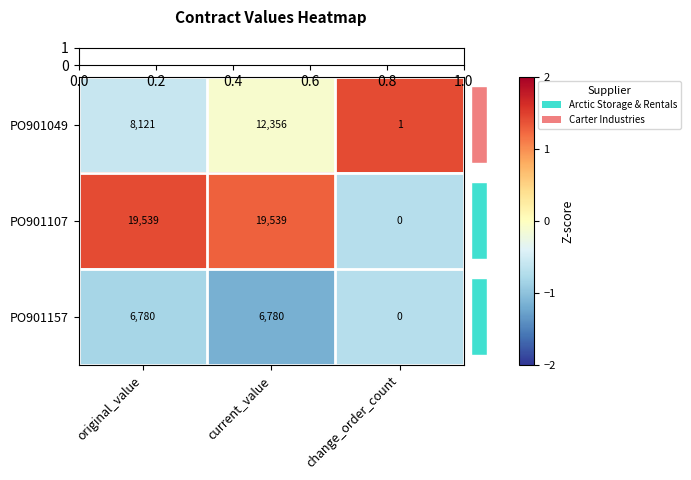

List the series in order of their peak value, highest first.

PO901107, PO901049, PO901157